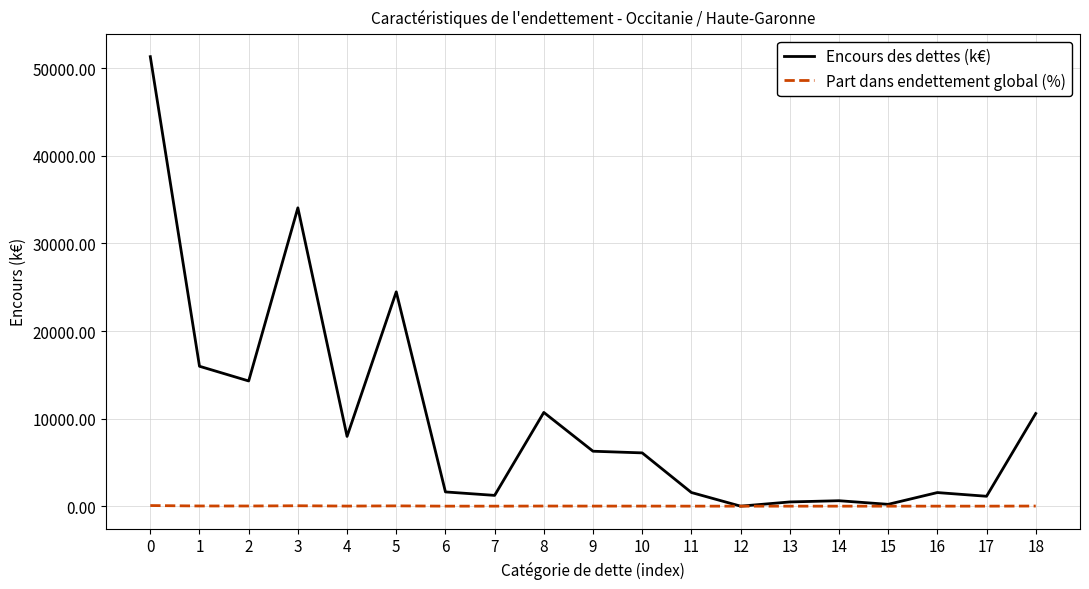

What is the greatest value displayed?

51328.9